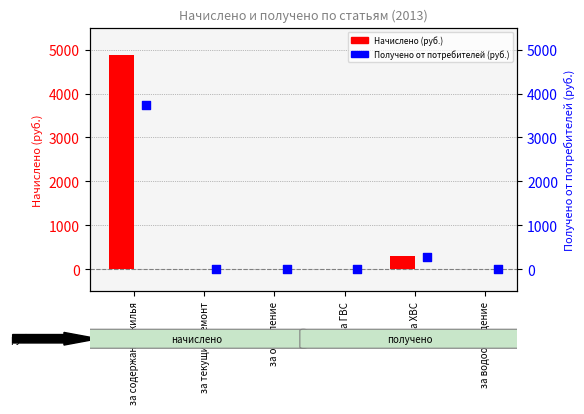

What are all the series names shown in the legend?

Начислено (руб.), Получено от потребителей (руб.)